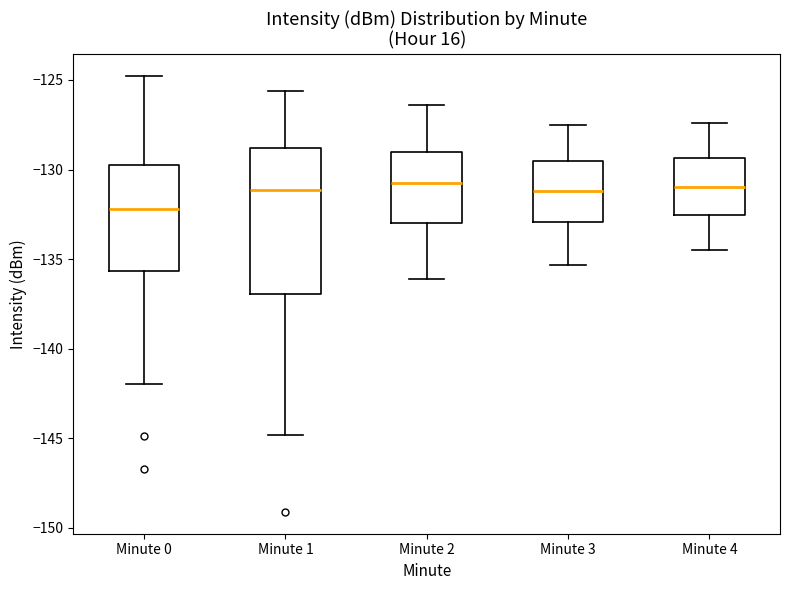

Reading left to right, transcribe this box plot: for each box, give where its median line is, the range the box spans, and where its two whiskers end, as read against the y-axis. The values are not printed on the chart, so give them approximately, as read against the axis.

Minute 0: median -132.0, box -135.5 to -129.5, whiskers -142.0 to -125.0
Minute 1: median -131.0, box -137.0 to -129.0, whiskers -145.0 to -125.5
Minute 2: median -130.5, box -133.0 to -129.0, whiskers -136.0 to -126.5
Minute 3: median -131.0, box -133.0 to -129.5, whiskers -135.5 to -127.5
Minute 4: median -131.0, box -132.5 to -129.5, whiskers -134.5 to -127.5